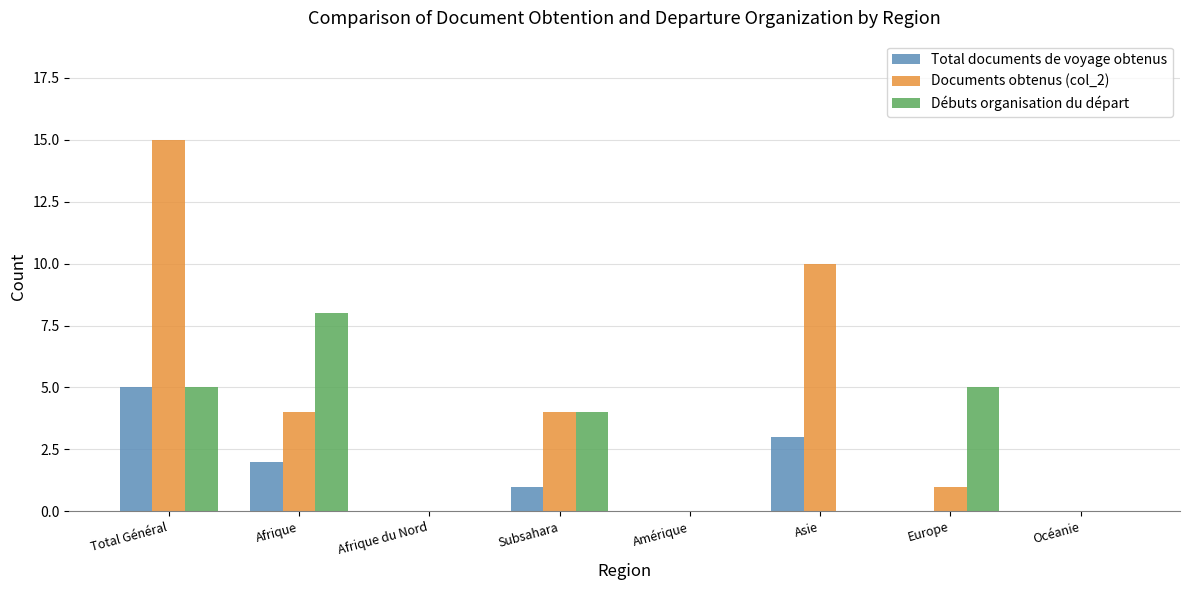

What value does the Documents obtenus (col_2) series have at Total Général, to the nearest 5?

15